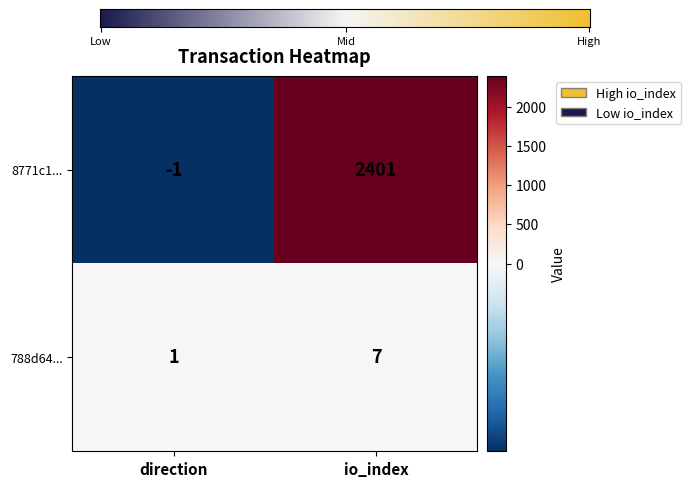

Between direction and io_index, which series saw the biggest shift?

8771c1...